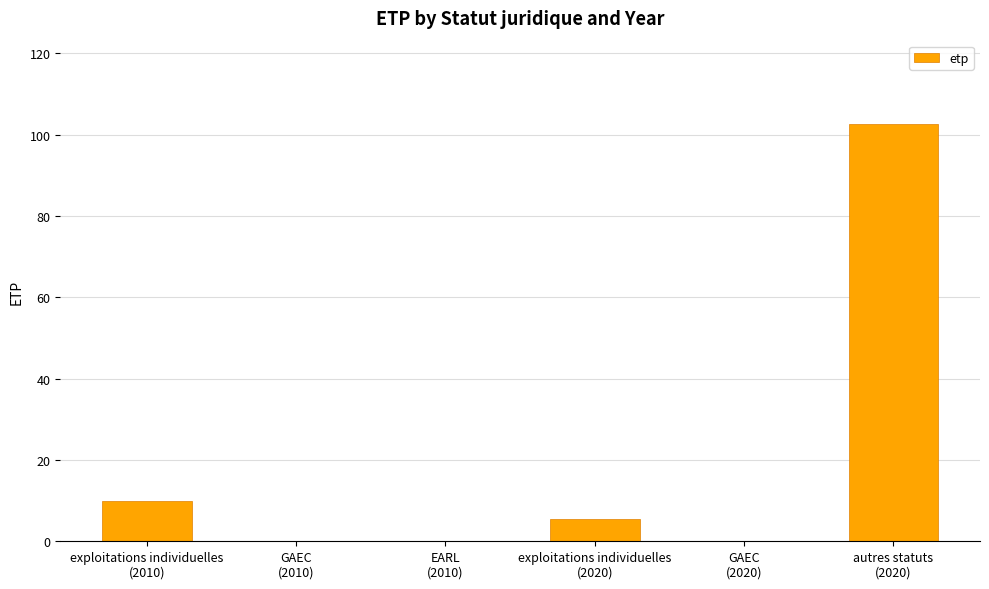

How many series are shown in this chart?

1